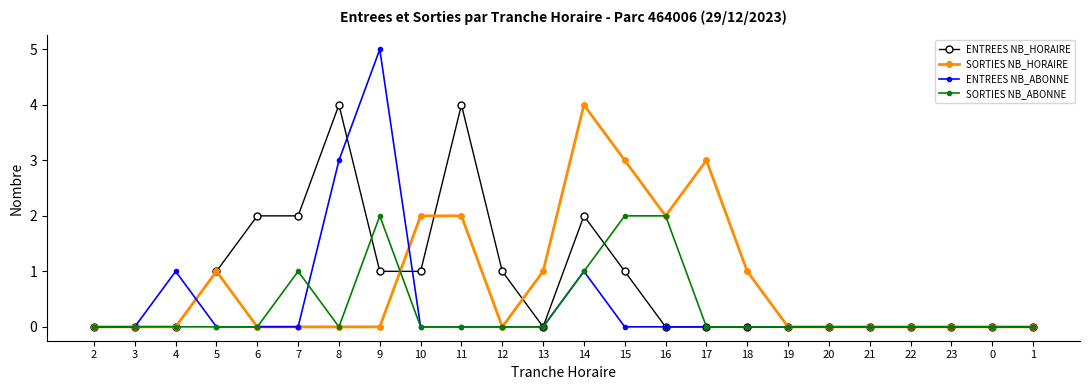

Reading left to right, what are all the values shown in this chart?

ENTREES NB_HORAIRE: 0	0	0	1	2	2	4	1	1	4	1	0	2	1	0	0	0	0	0	0	0	0	0	0
SORTIES NB_HORAIRE: 0	0	0	1	0	0	0	0	2	2	0	1	4	3	2	3	1	0	0	0	0	0	0	0
ENTREES NB_ABONNE: 0	0	1	0	0	0	3	5	0	0	0	0	1	0	0	0	0	0	0	0	0	0	0	0
SORTIES NB_ABONNE: 0	0	0	0	0	1	0	2	0	0	0	0	1	2	2	0	0	0	0	0	0	0	0	0